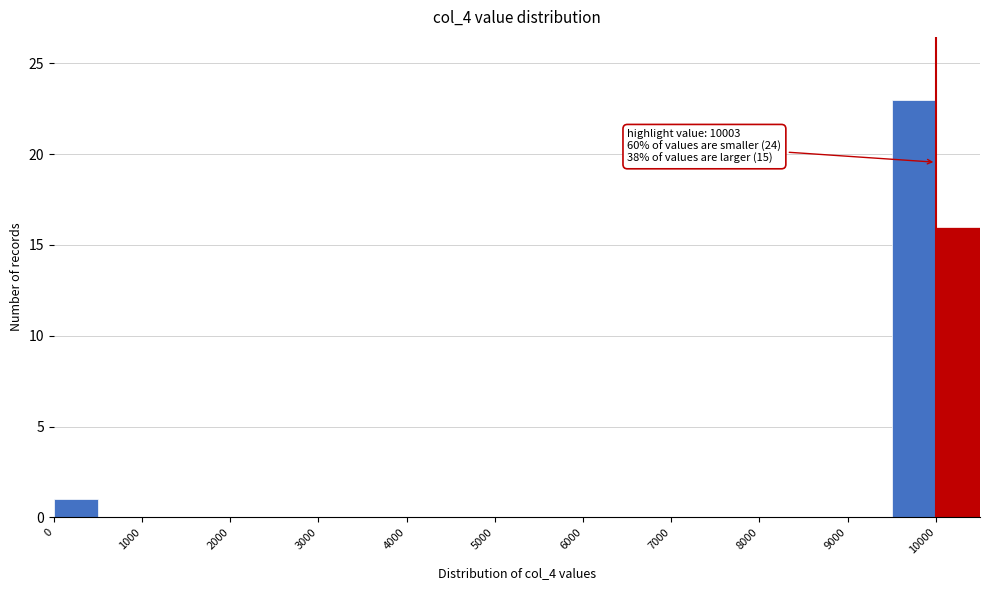

Which range on the x-axis has the tallest bar?

9500 to 10000